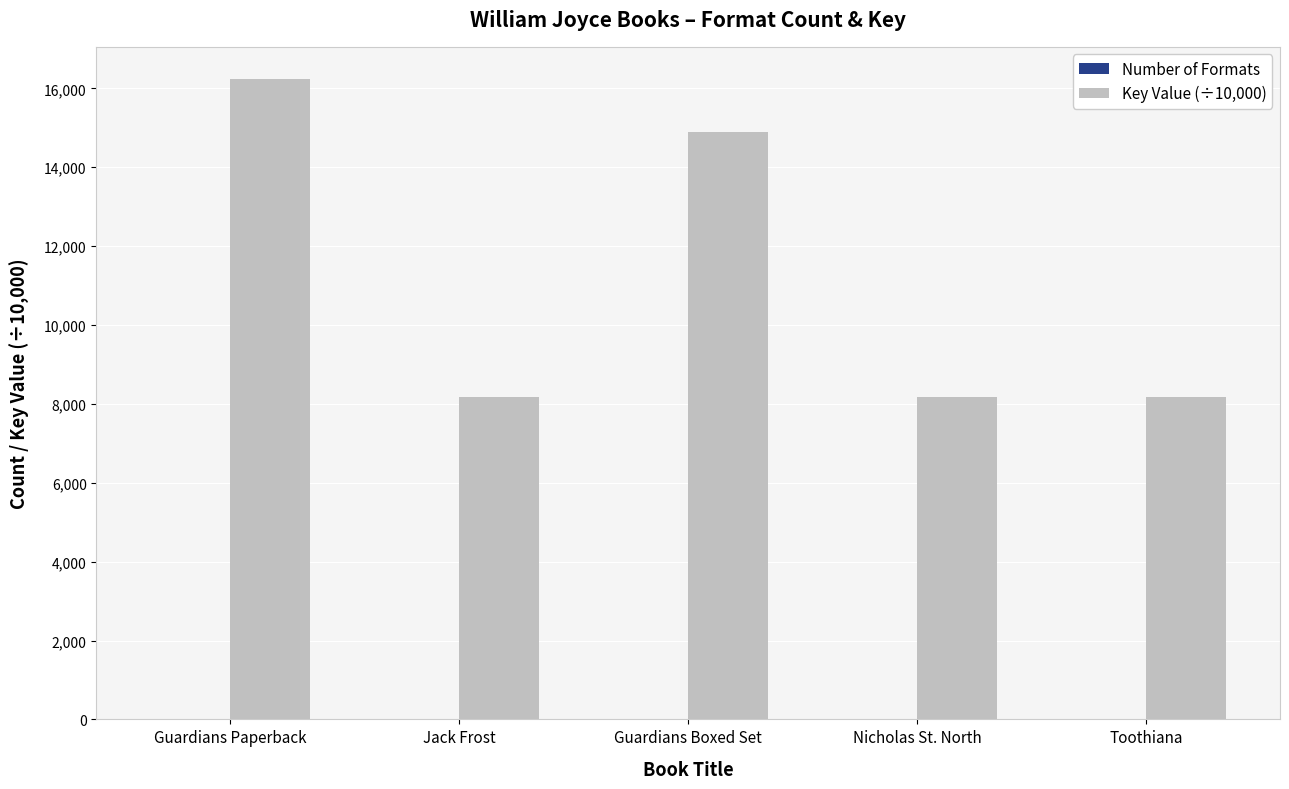

At which category does the chart reach its peak across all series?

Guardians Paperback